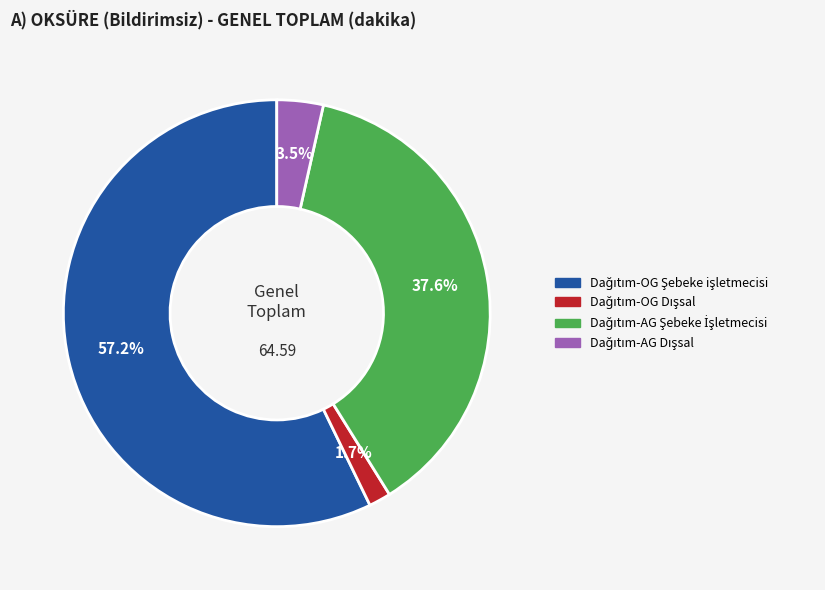

Is there a majority slice in this chart?

Yes